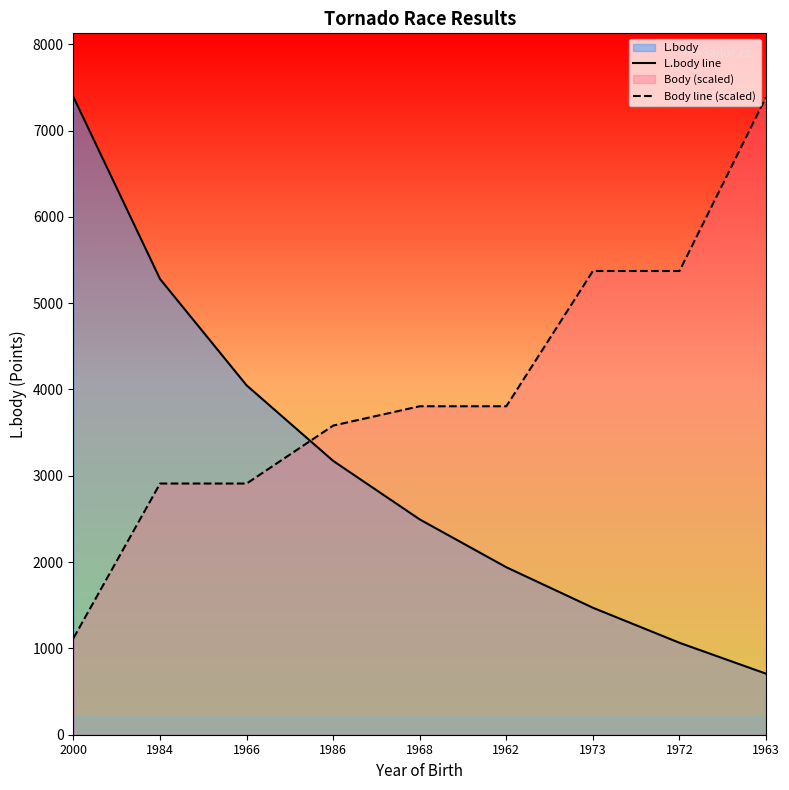

Reading right to left, what are all the values shown in this chart?

L.body line: 707.0	1065.0	1471.0	1940.0	2494.0	3172.0	4047.0	5279.0	7387.0
Body line (scaled): 7387.0	5372.4	5372.4	3805.4	3805.4	3581.6	2910.0	2910.0	1119.2